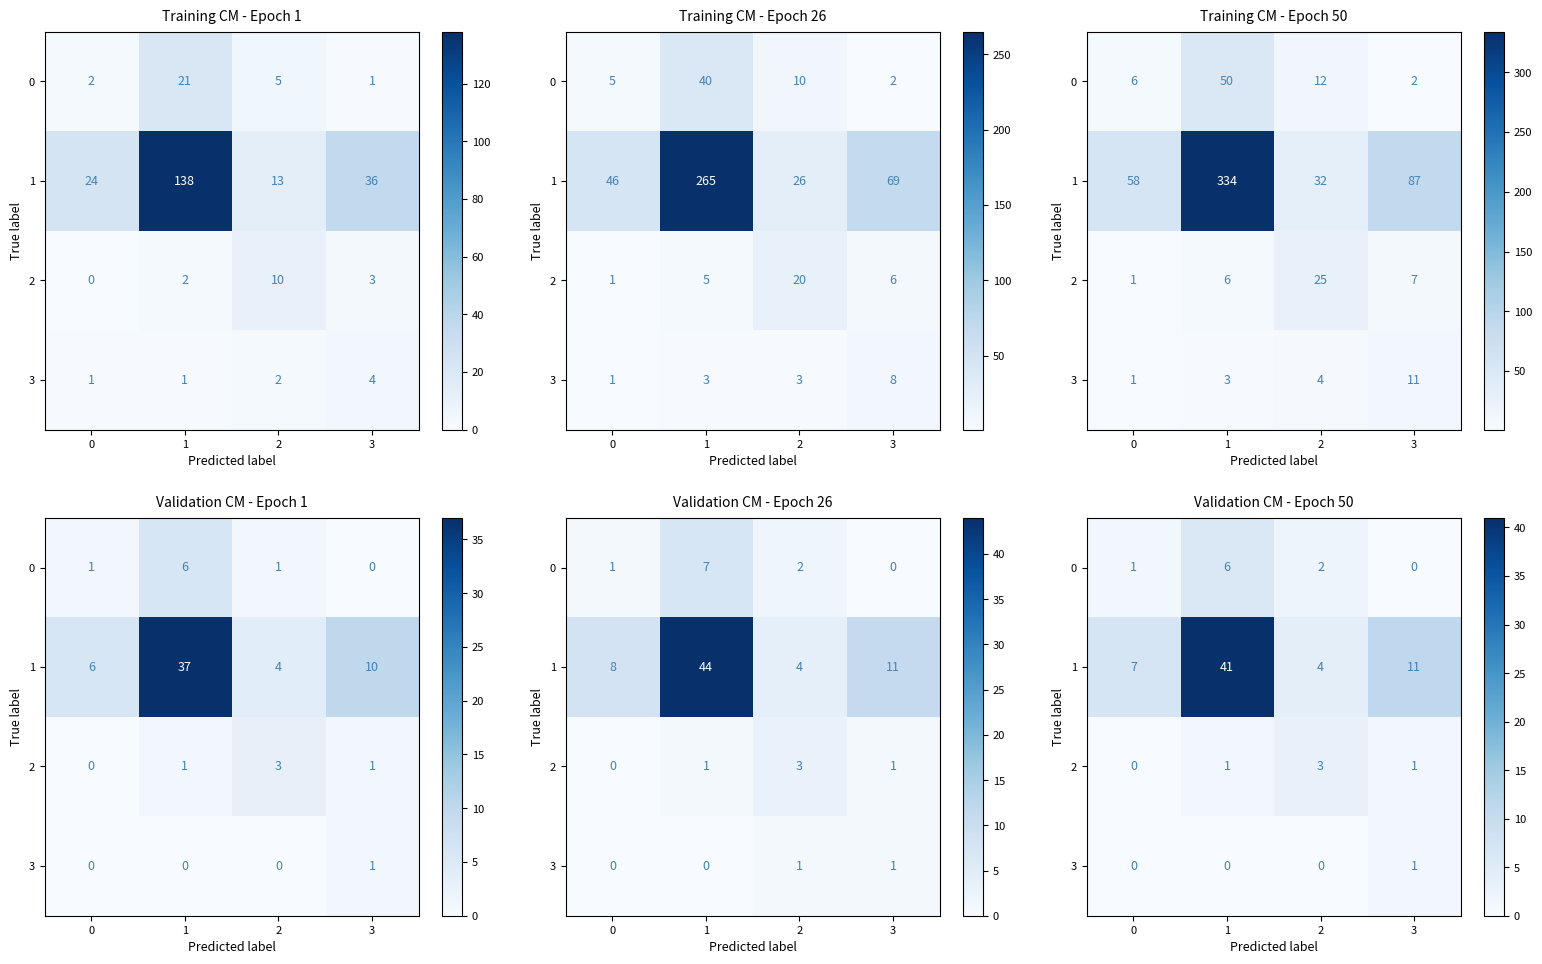

List the labels in order of 2 value, largest first.

2, 1, 3, 0